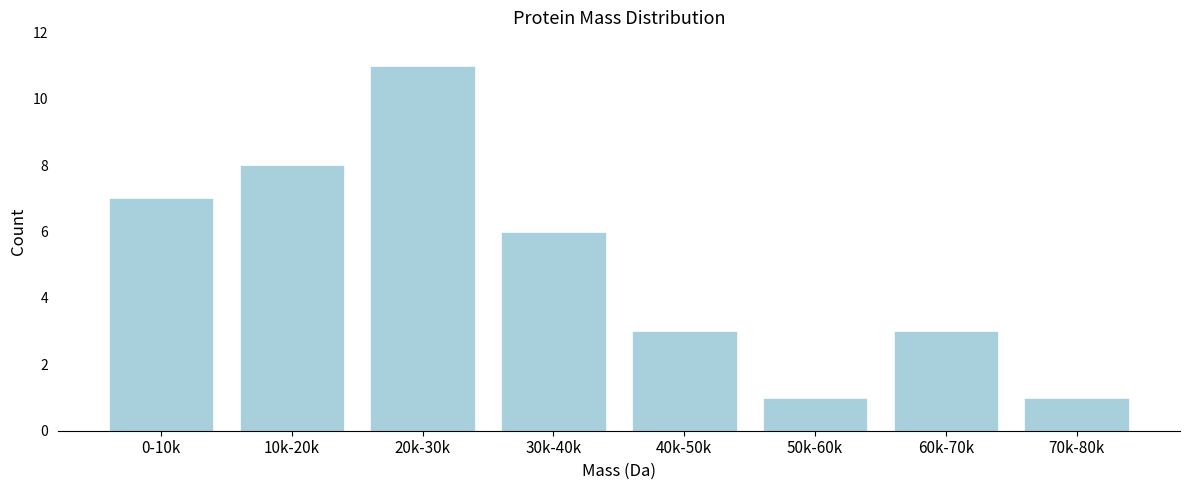

Reading left to right, what are all the values shown in this chart?

7	8	11	6	3	1	3	1